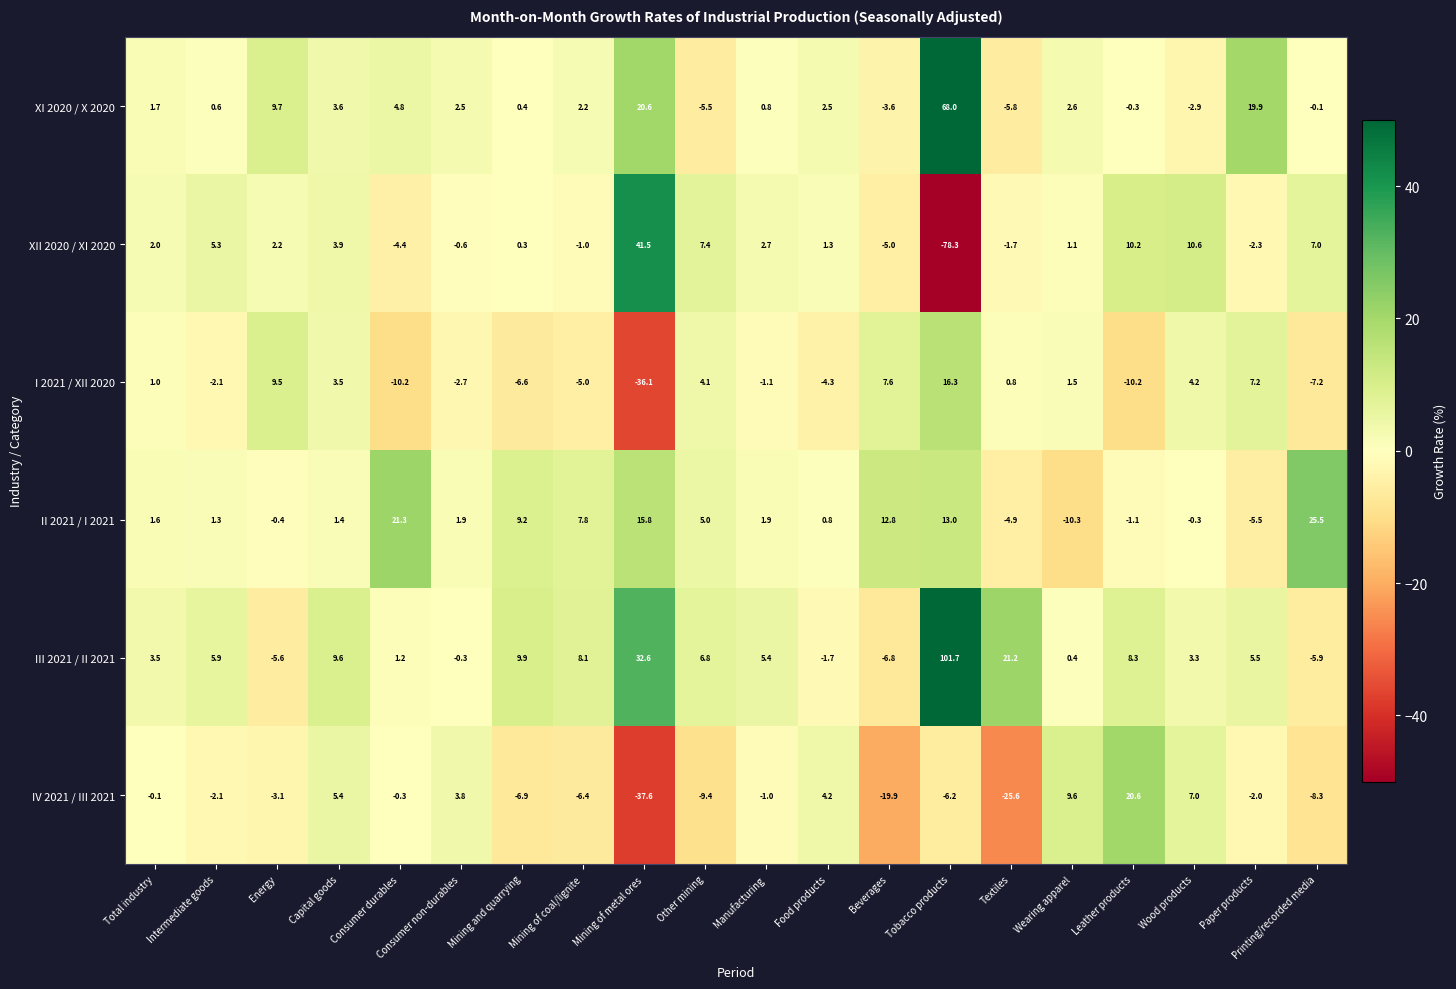

Is the value of I 2021 / XII 2020 at Mining and quarrying greater than the value of II 2021 / I 2021 at Consumer non-durables?

No